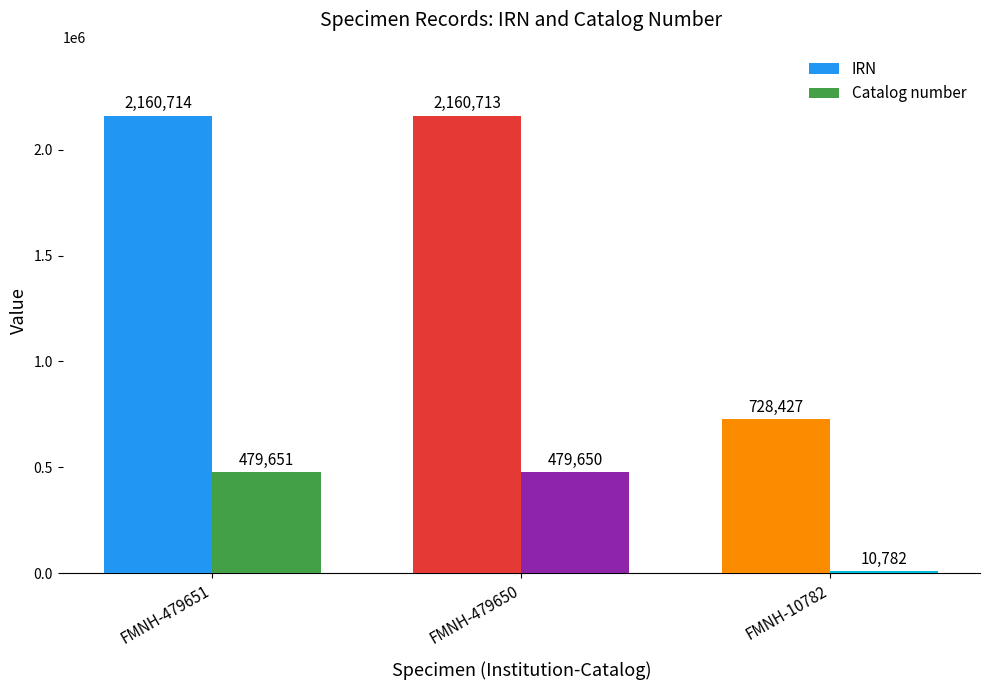

At which label does Catalog number reach its peak?

FMNH-479651